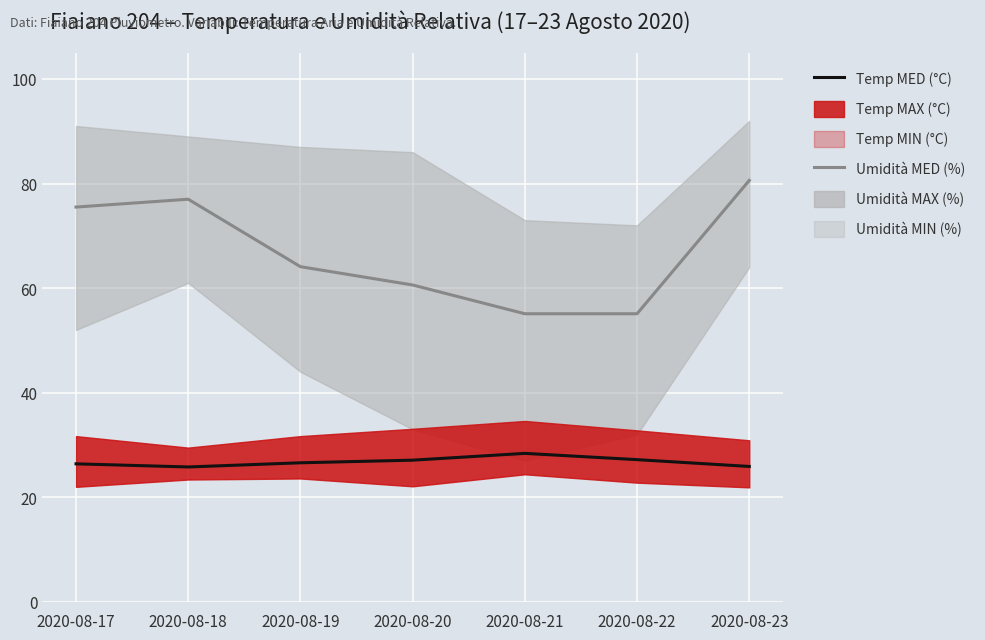

At which label is Umidità MED (%) closest to 67?

2020-08-19